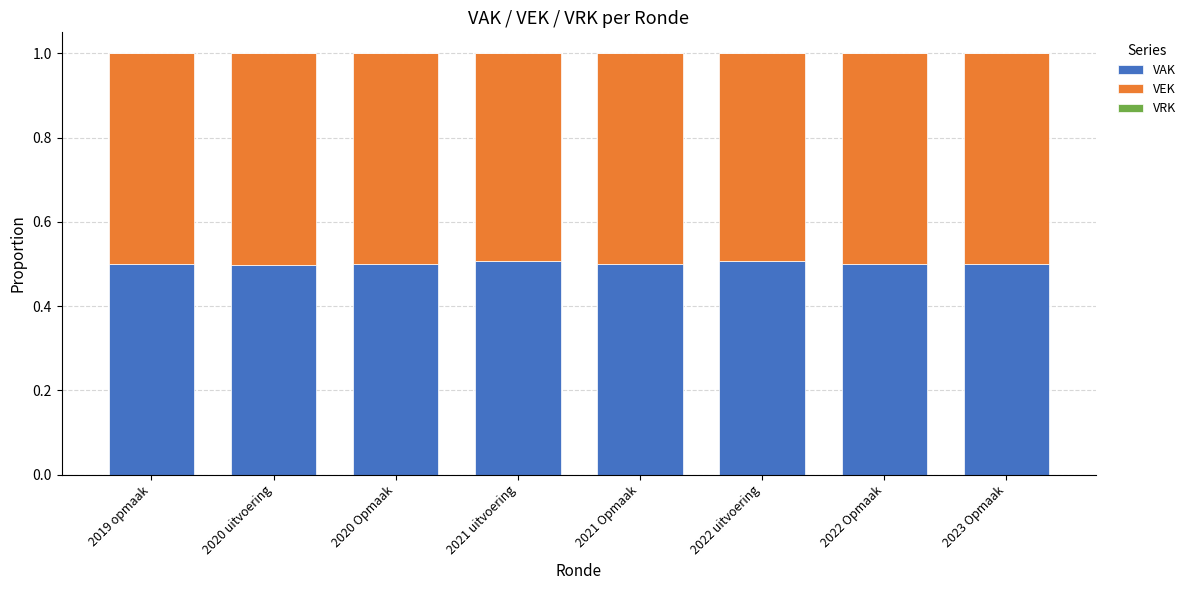

What is the maximum value for VAK?

0.5